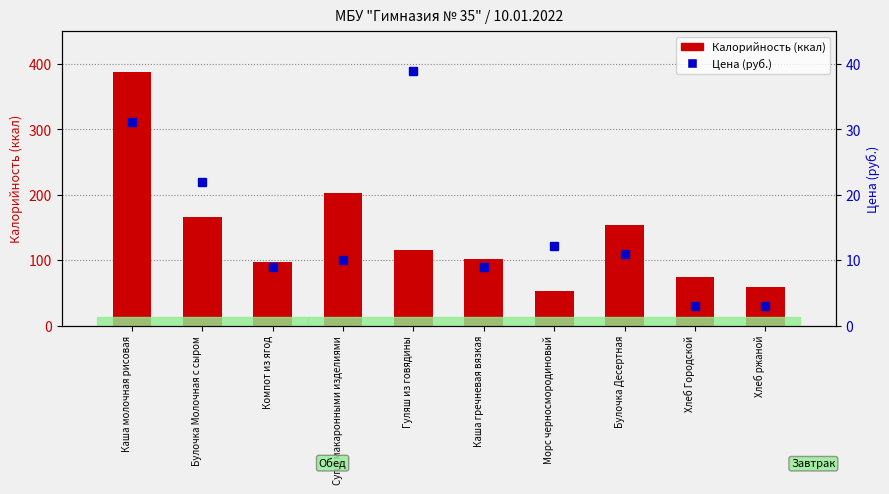

What is the sum of the Калорийность (ккал) values at Компот из ягод and Каша гречневая вязкая?

197.9